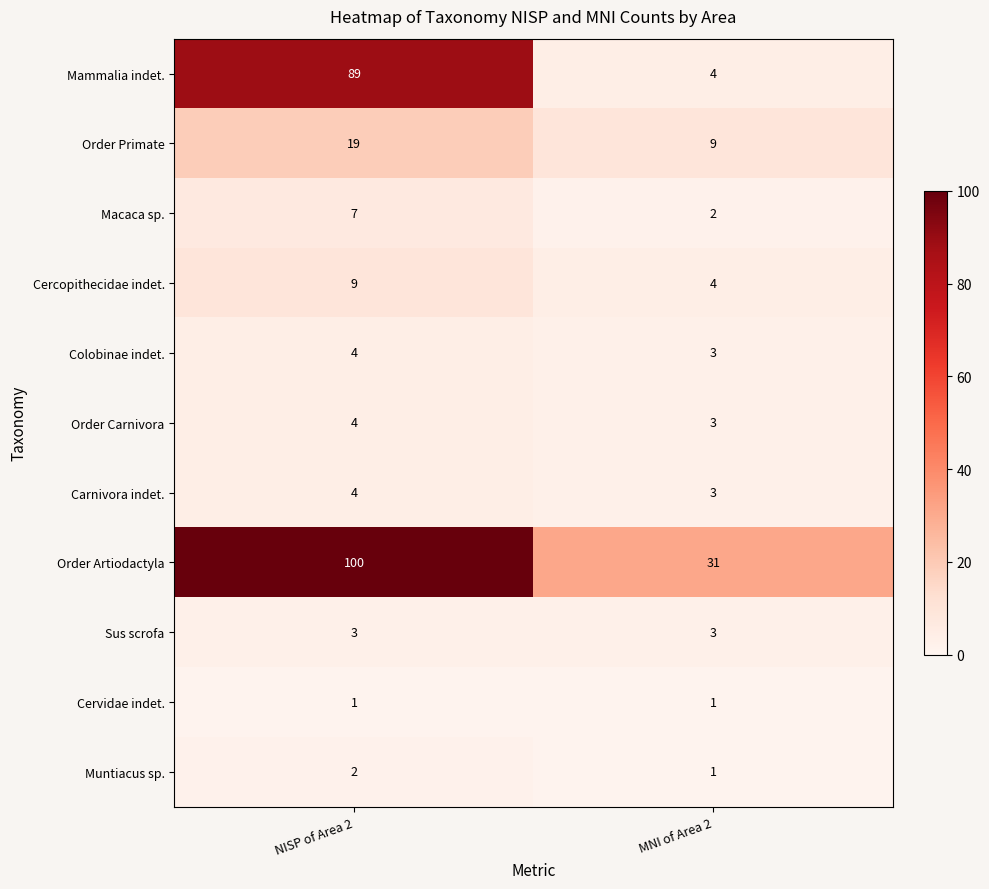

Which series has the largest range (max minus min)?

Mammalia indet.